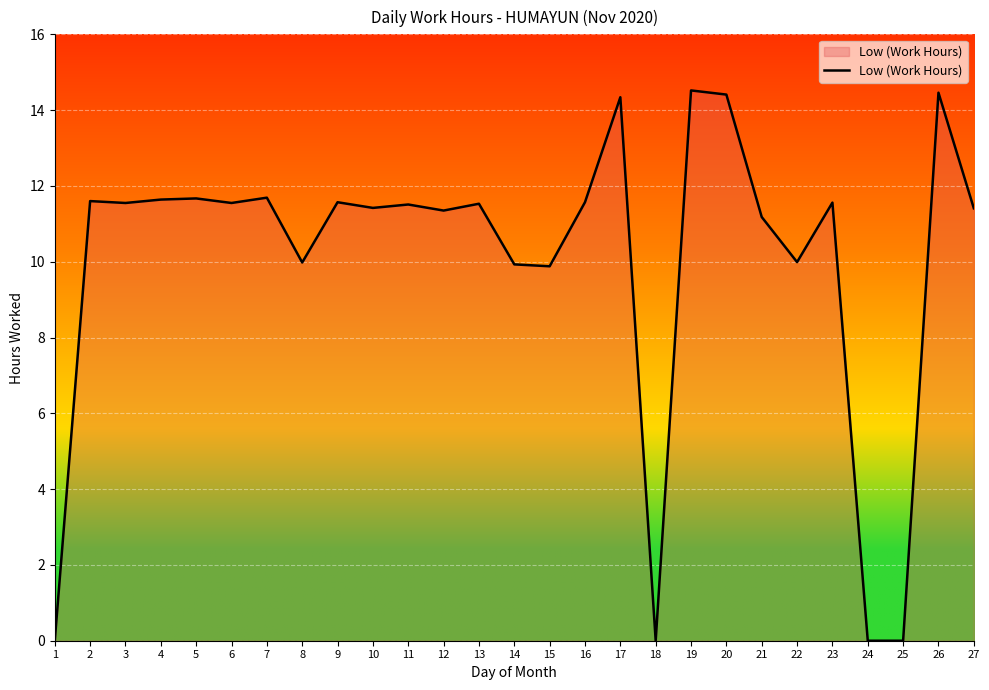

What is the difference between the maximum and minimum values?

14.5